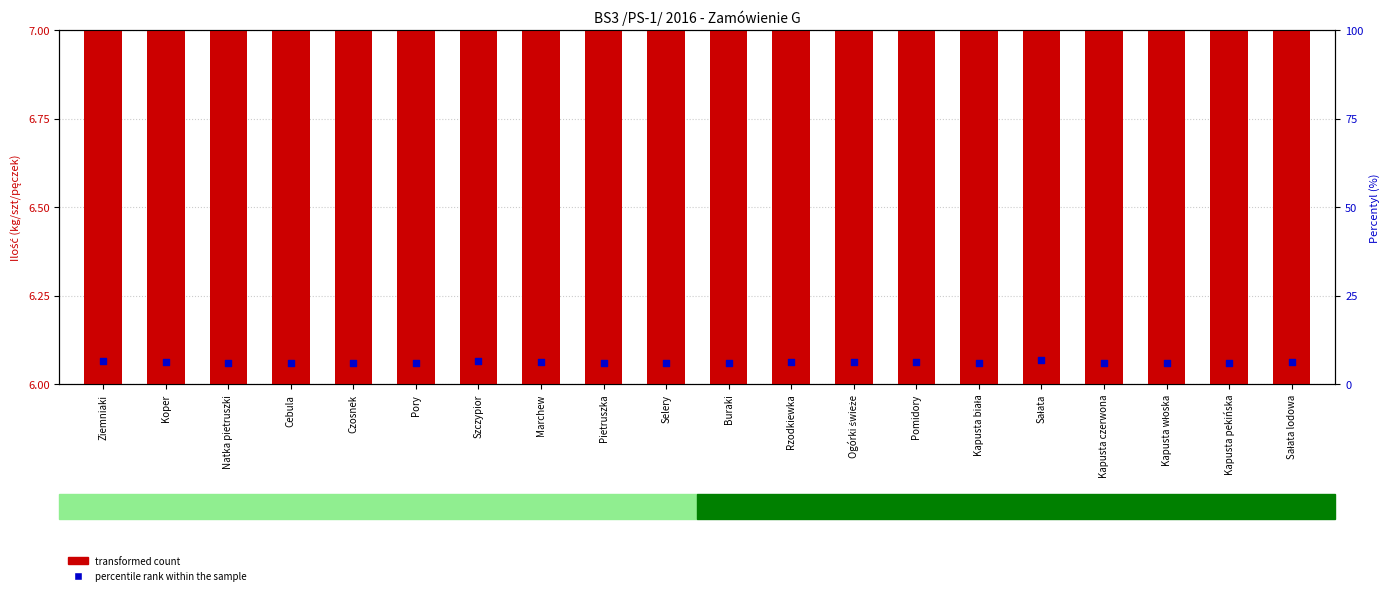

What is the total value across all series at Pomidory?

12.4